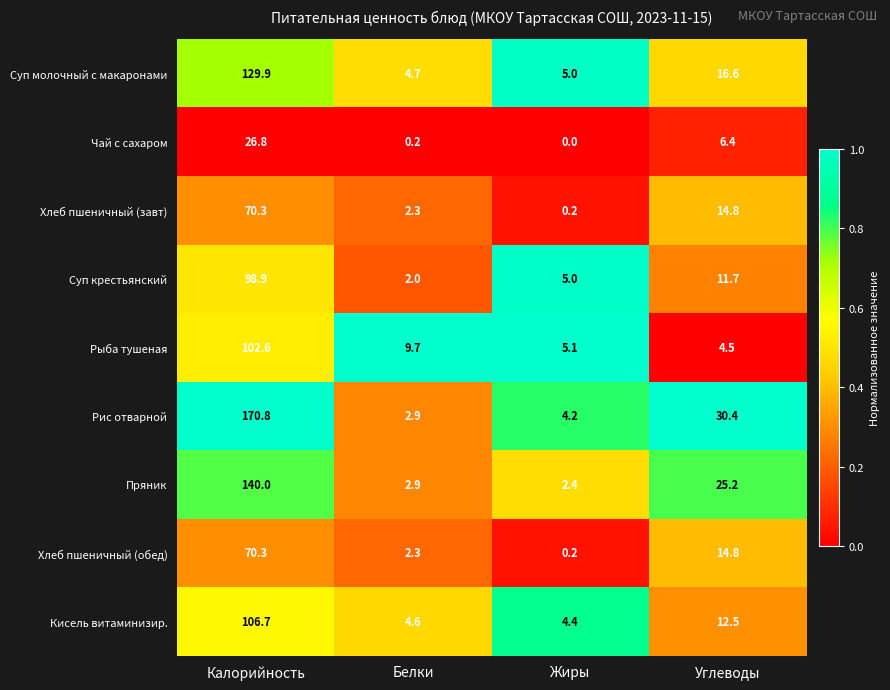

What is the sum of the Хлеб пшеничный (обед) values at Белки and Калорийность?

72.6